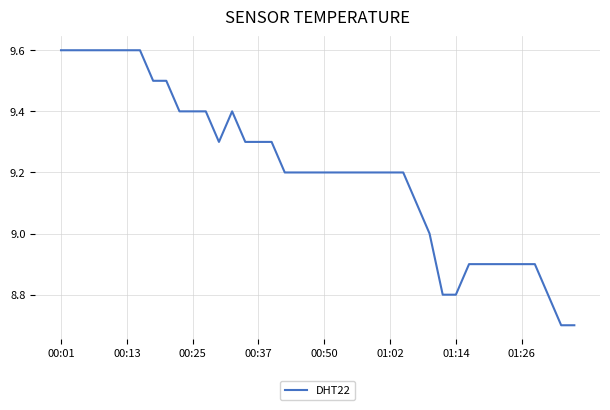

What is the minimum value shown in the chart?

8.7